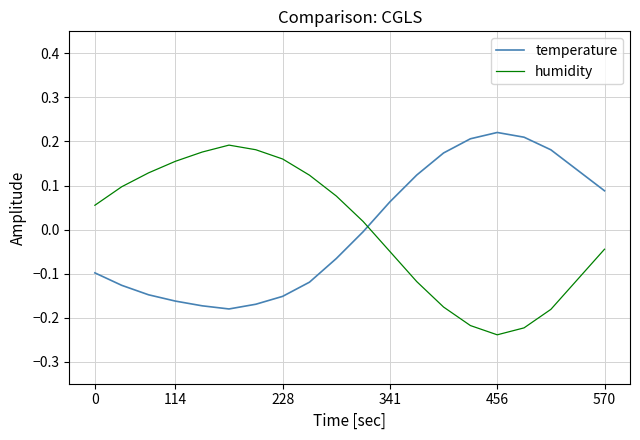

What is the difference between the maximum and minimum values in the temperature series?

0.4